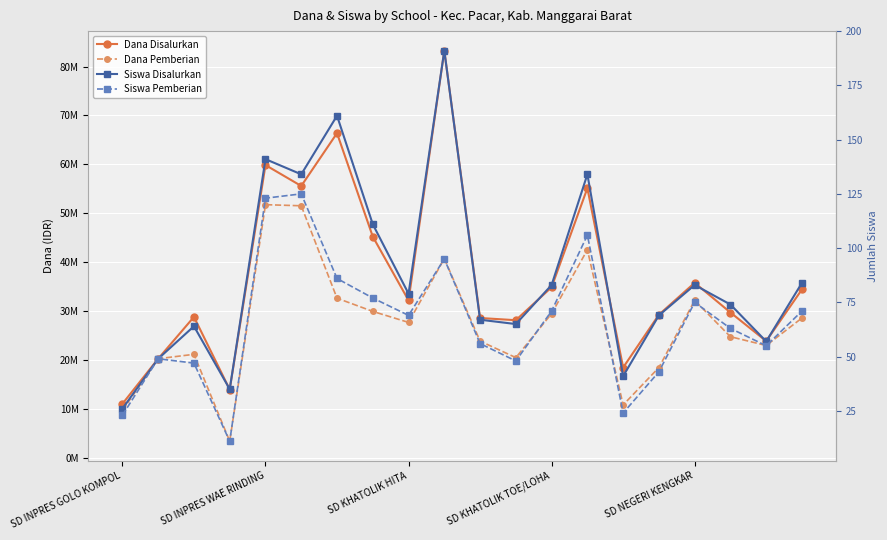

At which category is the sum across all series the highest?

9